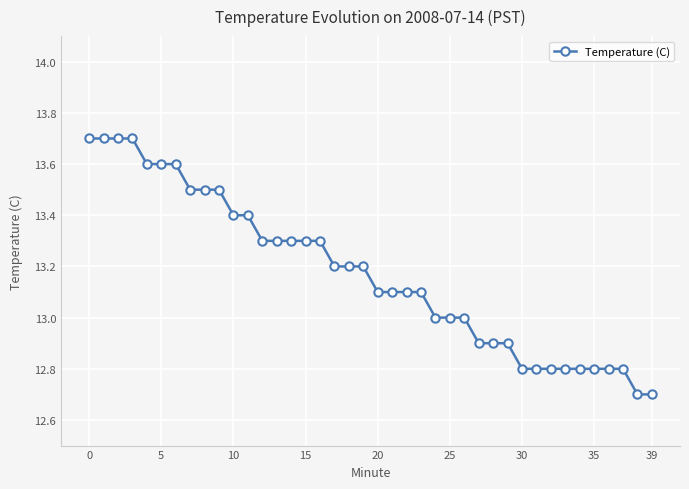

What is the value of the 29th point from the left?

12.9